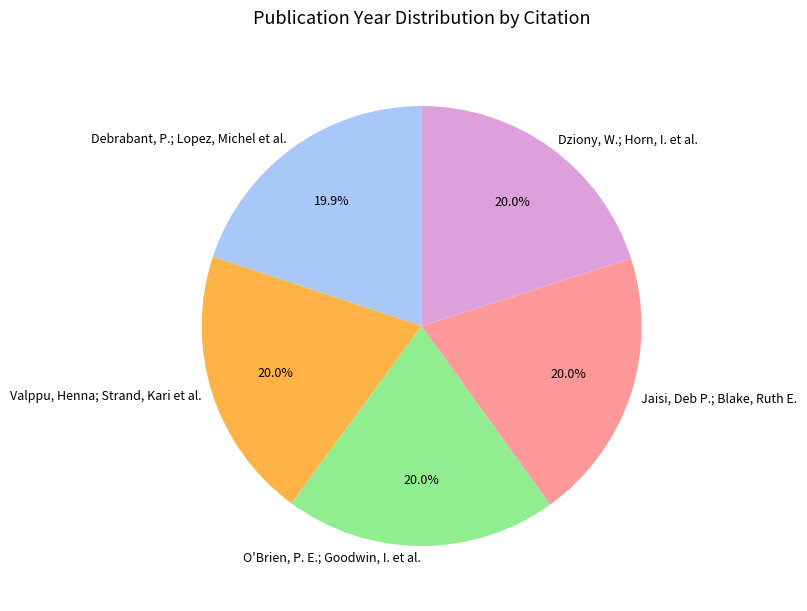

Approximately how many times larger is the value at Dziony, W.; Horn, I. et al. compared to Valppu, Henna; Strand, Kari et al.?

1.0